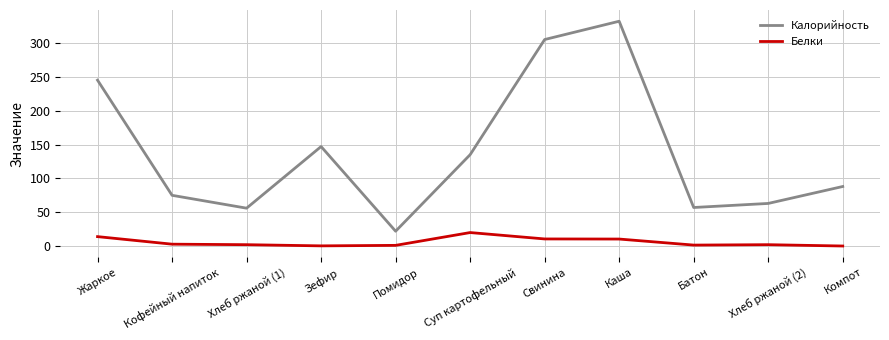

Which series has the largest total across all categories?

Калорийность